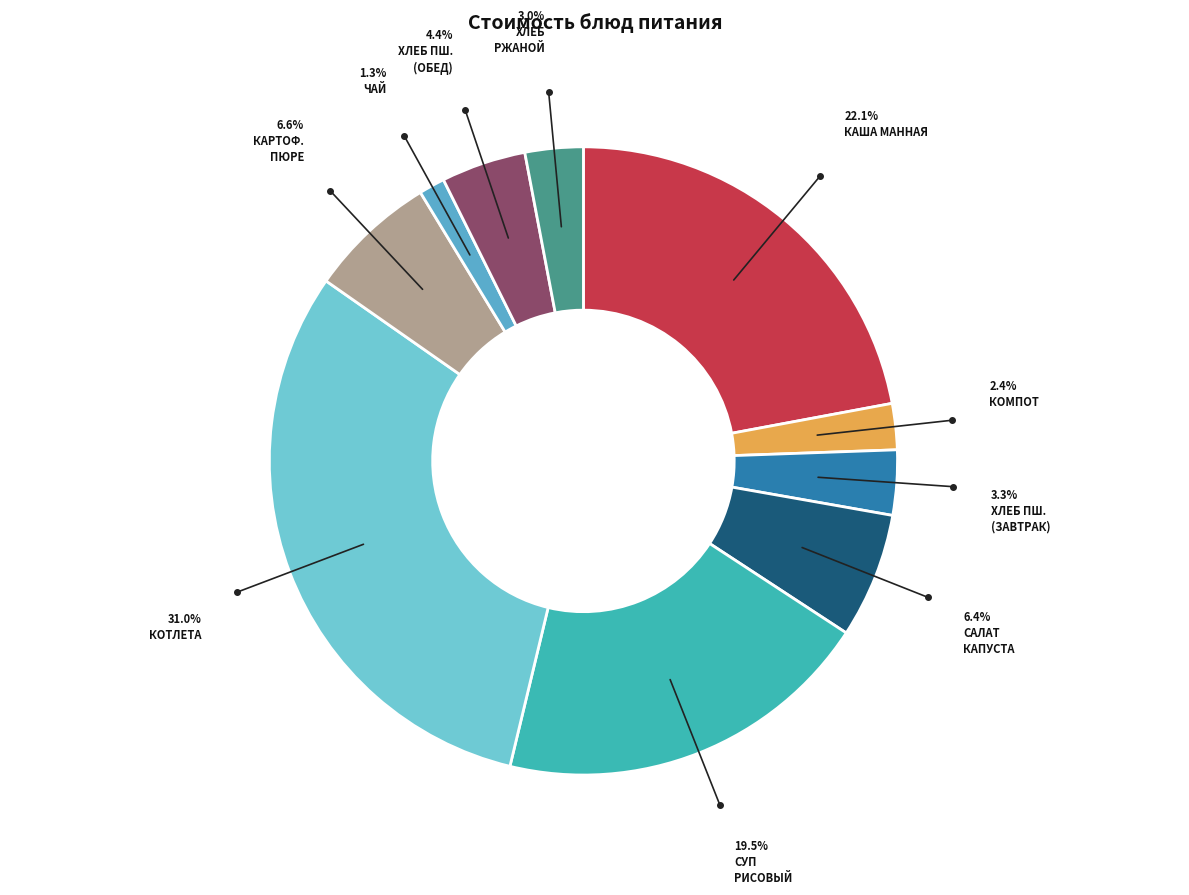

How many slices are in this pie chart?

10